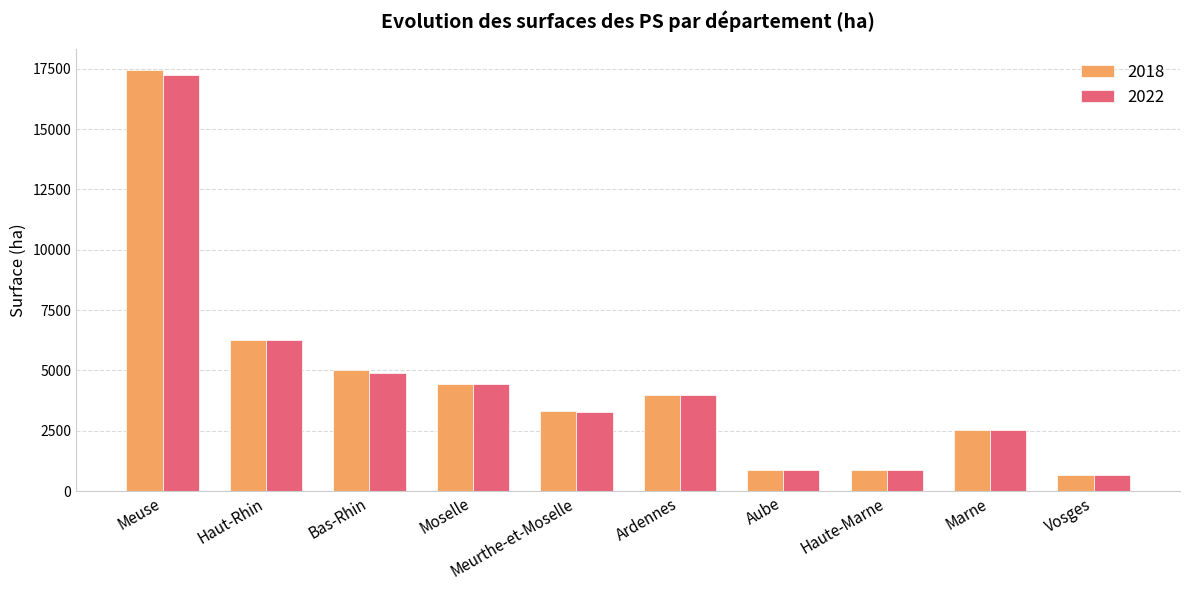

Which series has the widest spread of values?

2018